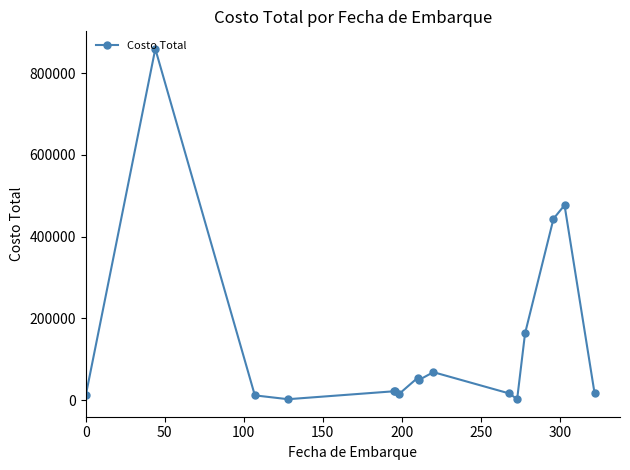

What is the difference between the maximum and minimum values?

856906.1